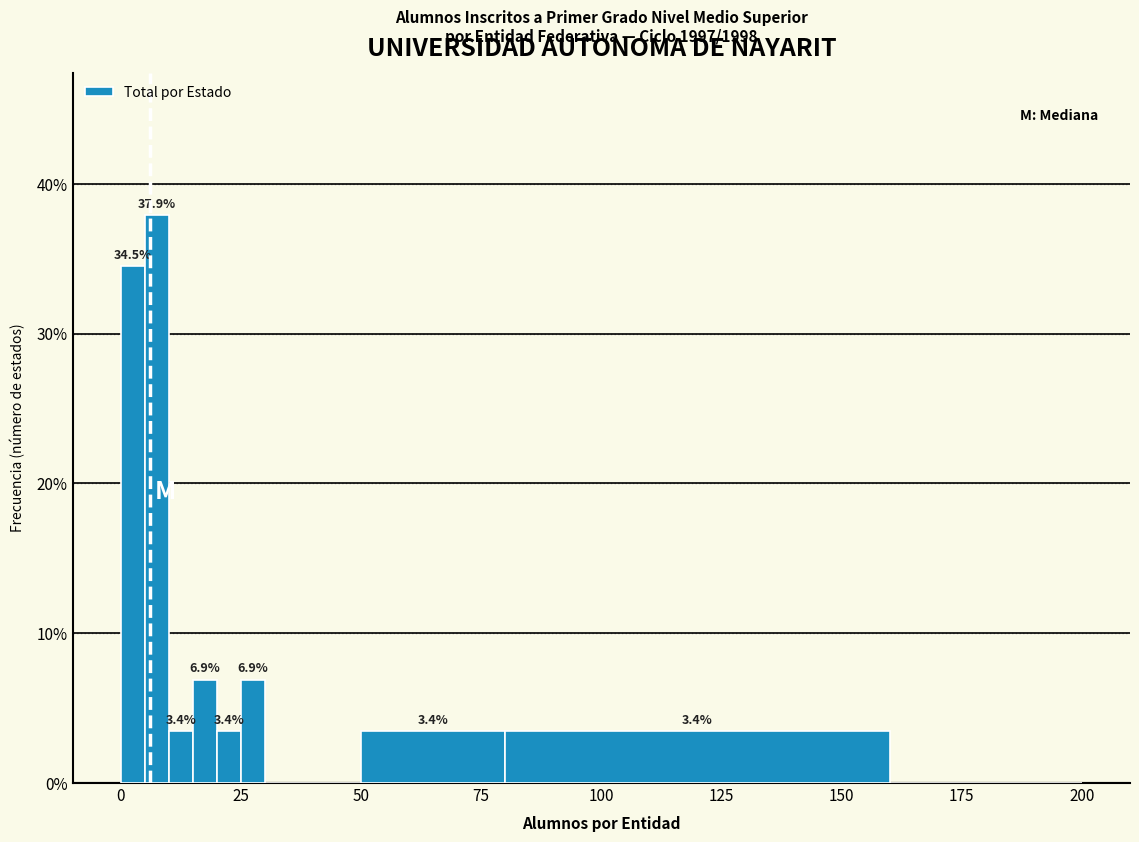

Around what value on the x-axis is the tallest bar? Give the approximate position of its centre, as read against the axis.

10